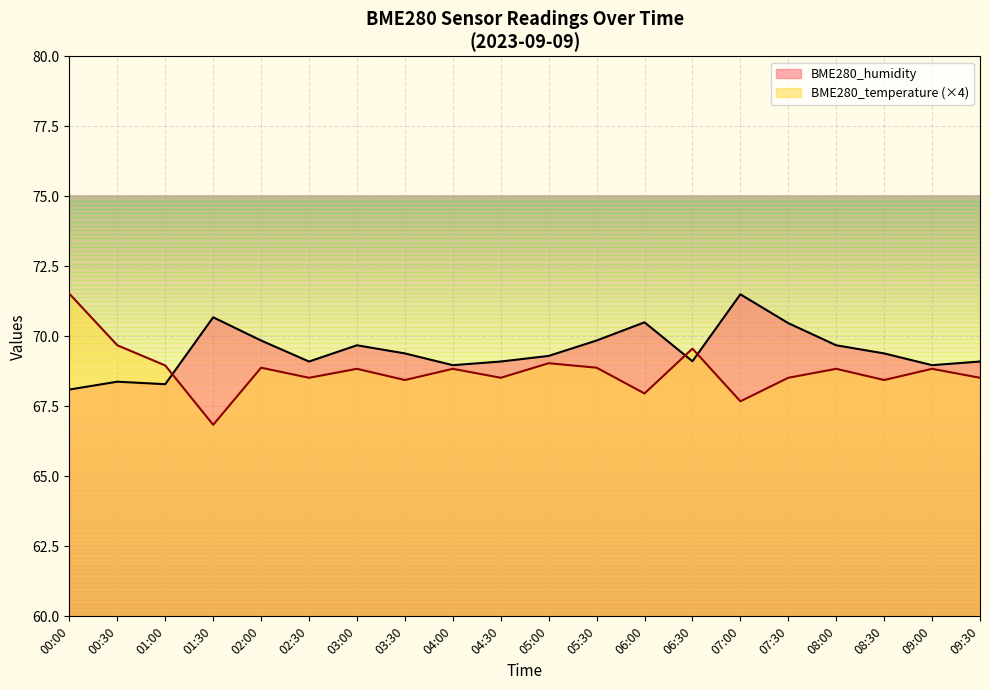

The value of BME280_humidity at 09:30 is 120.6. True or false?

False